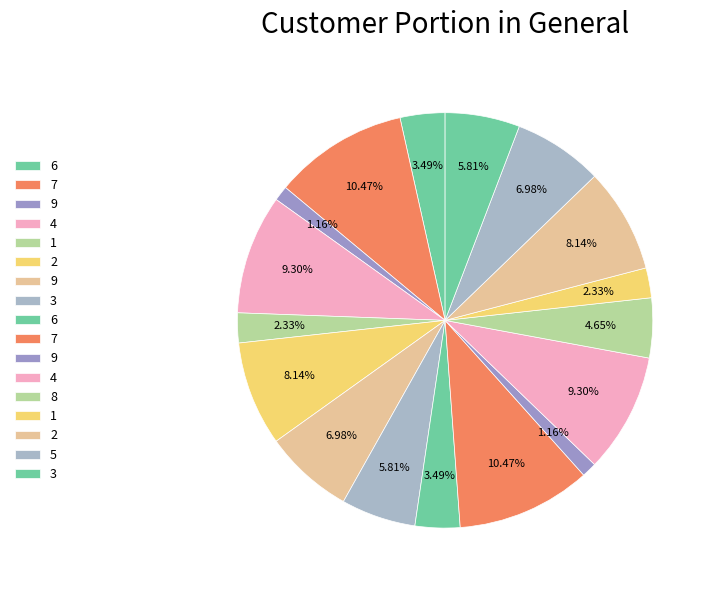

How many segments does this pie chart have?

17